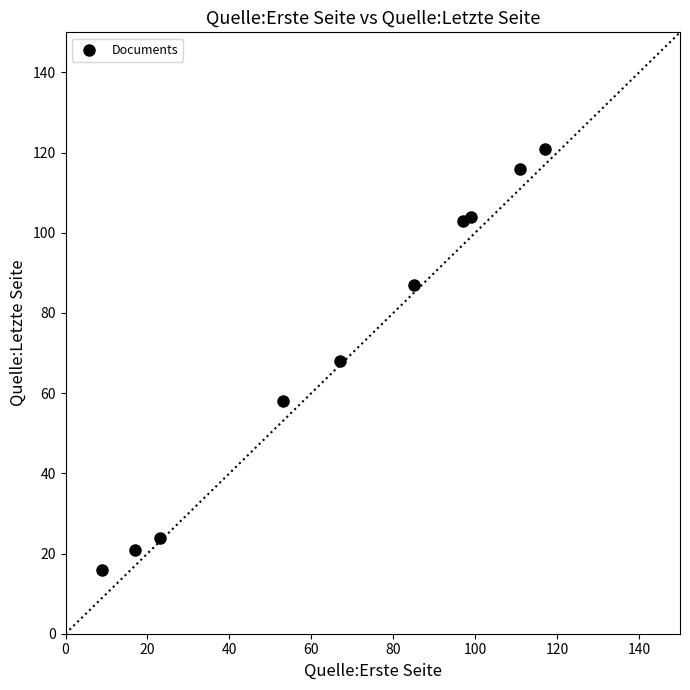

What is the average X value?

68